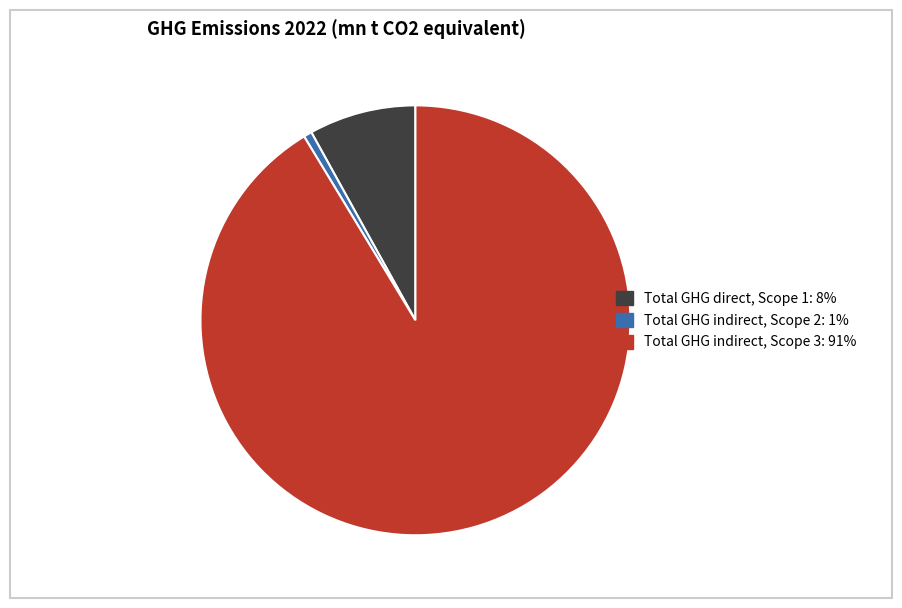

Which slice represents more than half of the pie?

Total GHG indirect, Scope 3